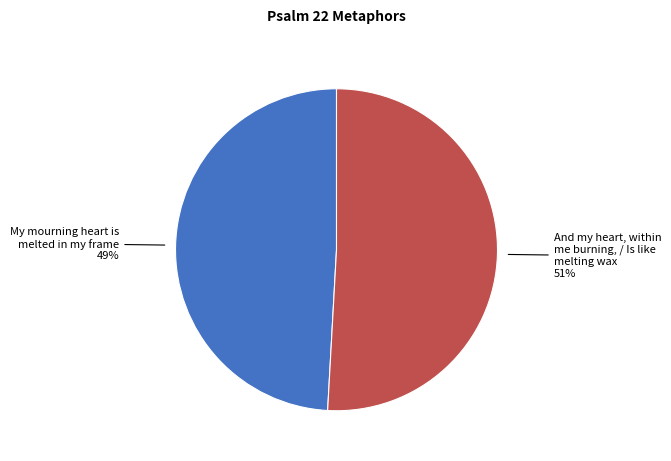

Is there a majority slice in this chart?

Yes